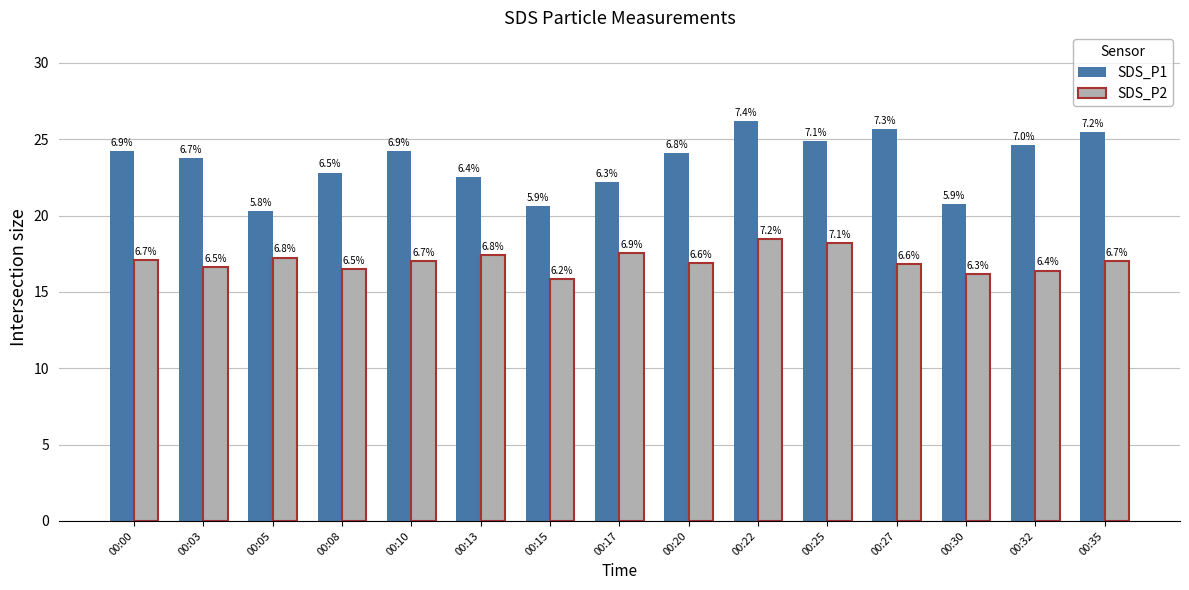

What is the average value of the SDS_P2 series?

17.0